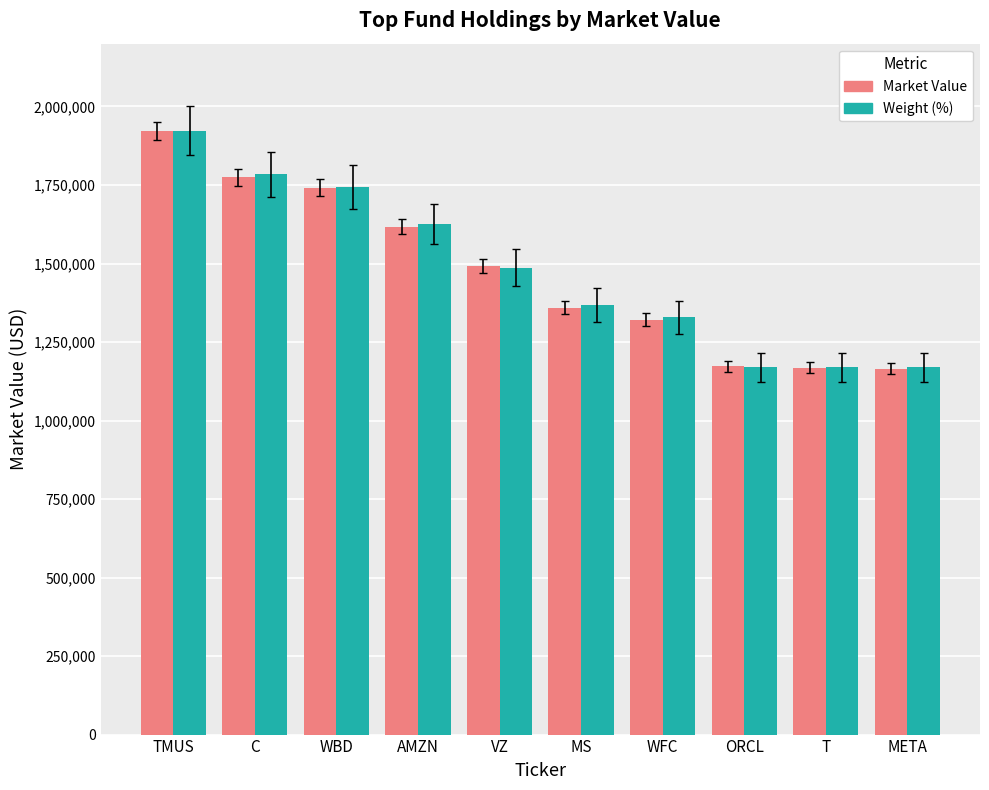

What is the minimum value shown in the chart?

1164796.6